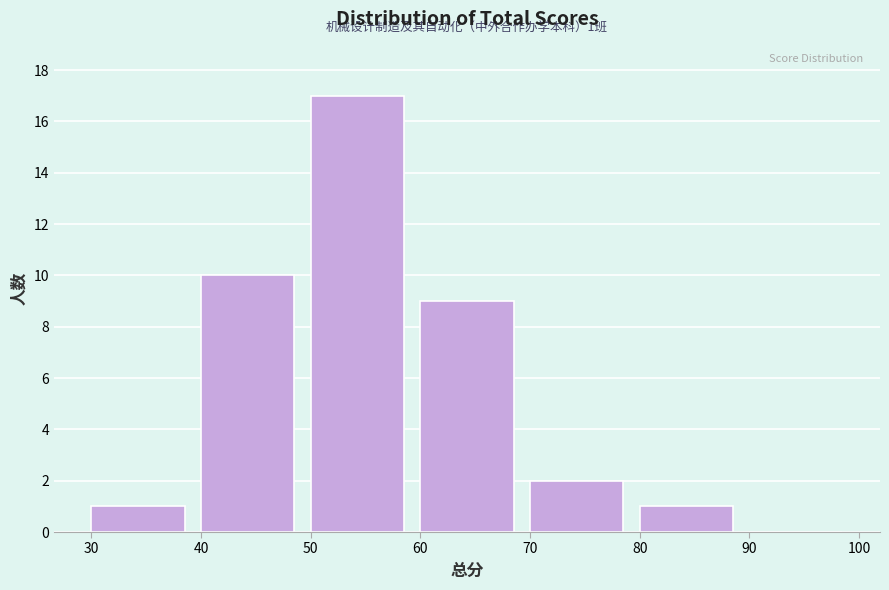

Over which range of the x-axis is the bar tallest?

50 to 60